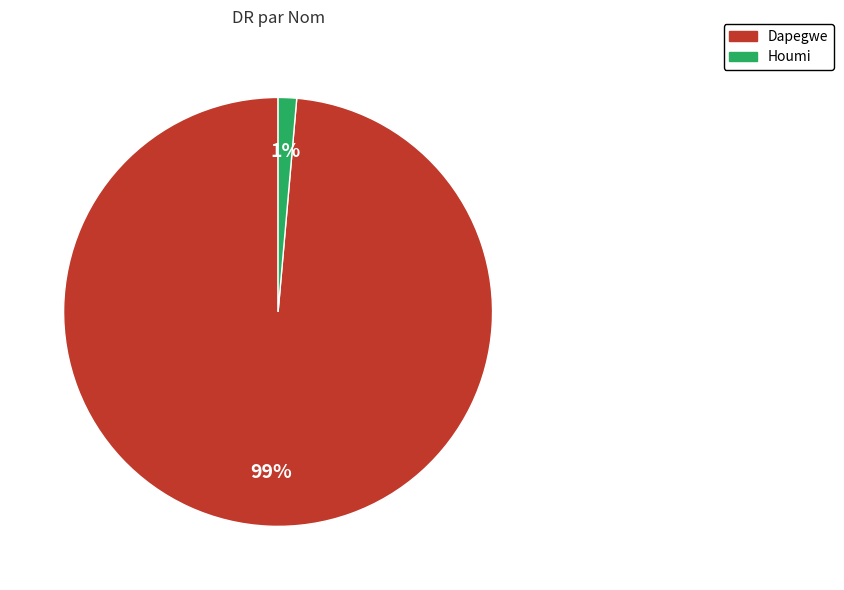

Which has a higher value, Dapegwe or Houmi?

Dapegwe